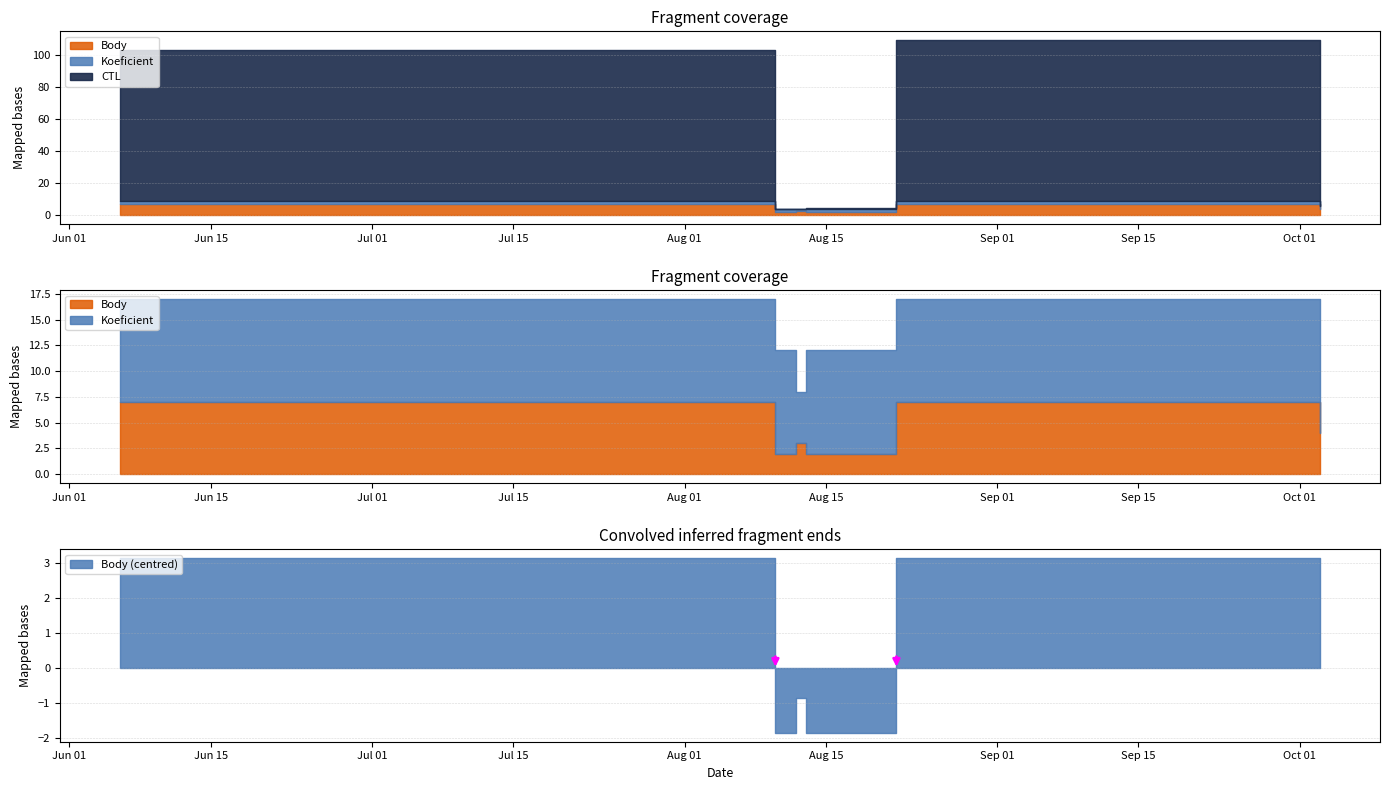

How many data points in Body are less than 3?

3